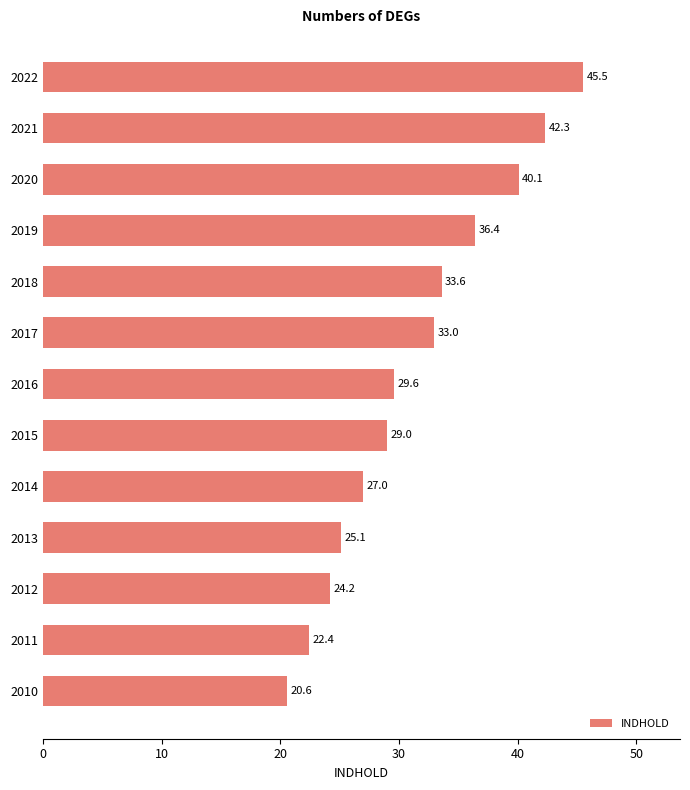

What is the change in value from 2017 to 2021?

+9.3